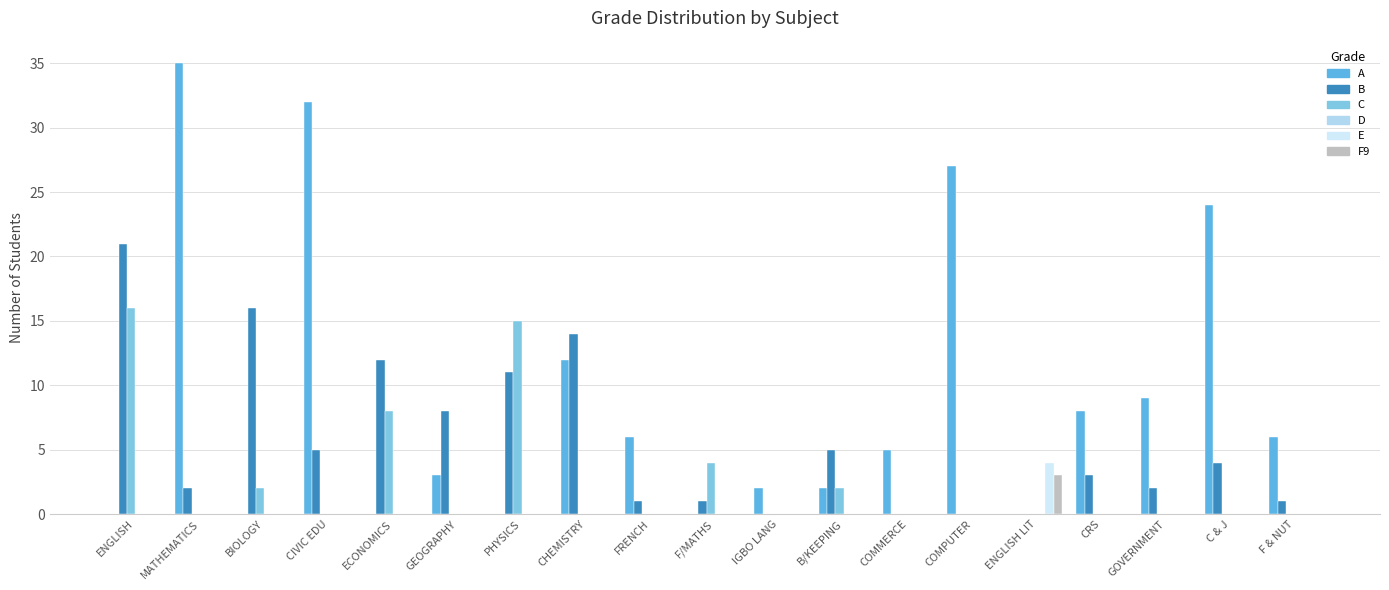

The value of B at ECONOMICS is 12. True or false?

True